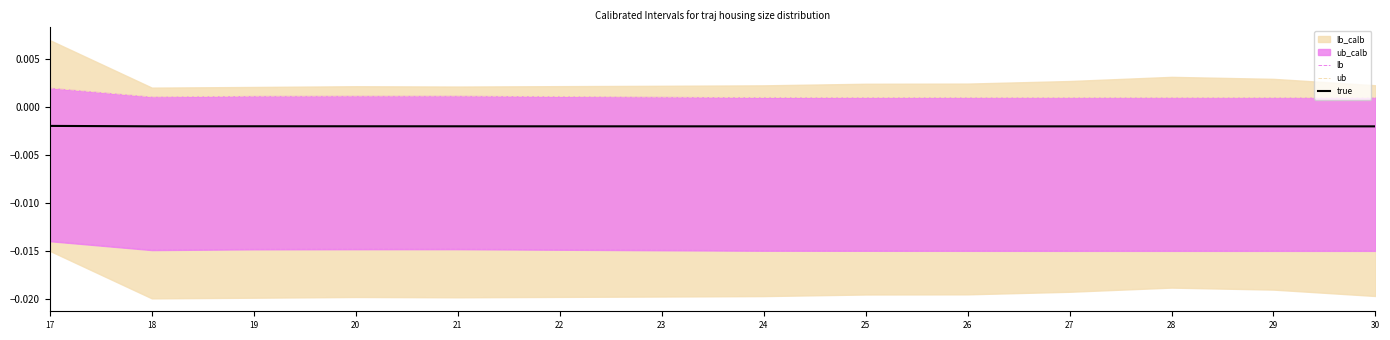

At 18, list the series in order from smallest to largest.

lb, true, ub